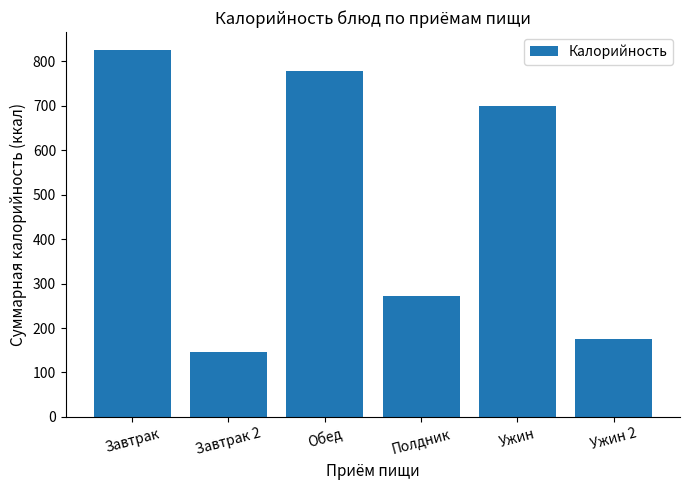

What is the sum of all values?

2892